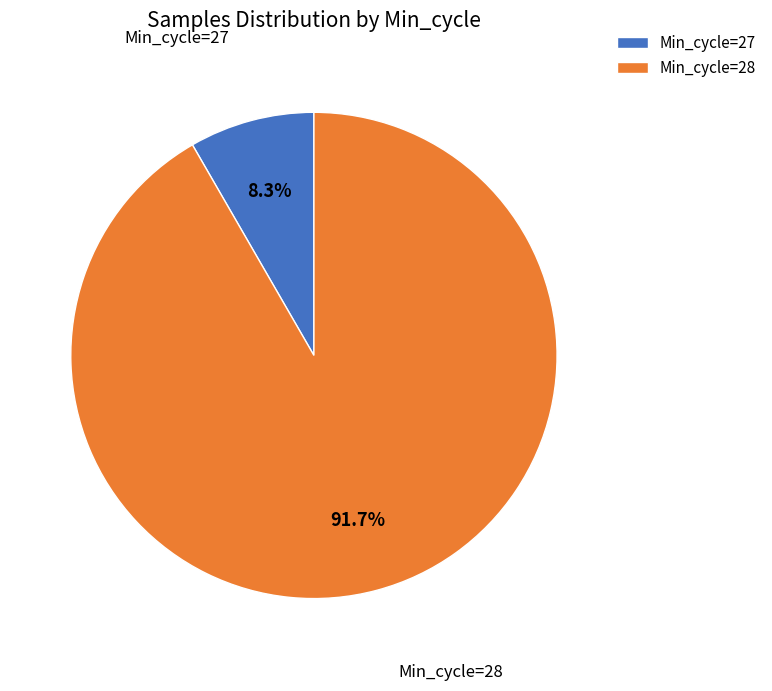

How many slices are in this pie chart?

2